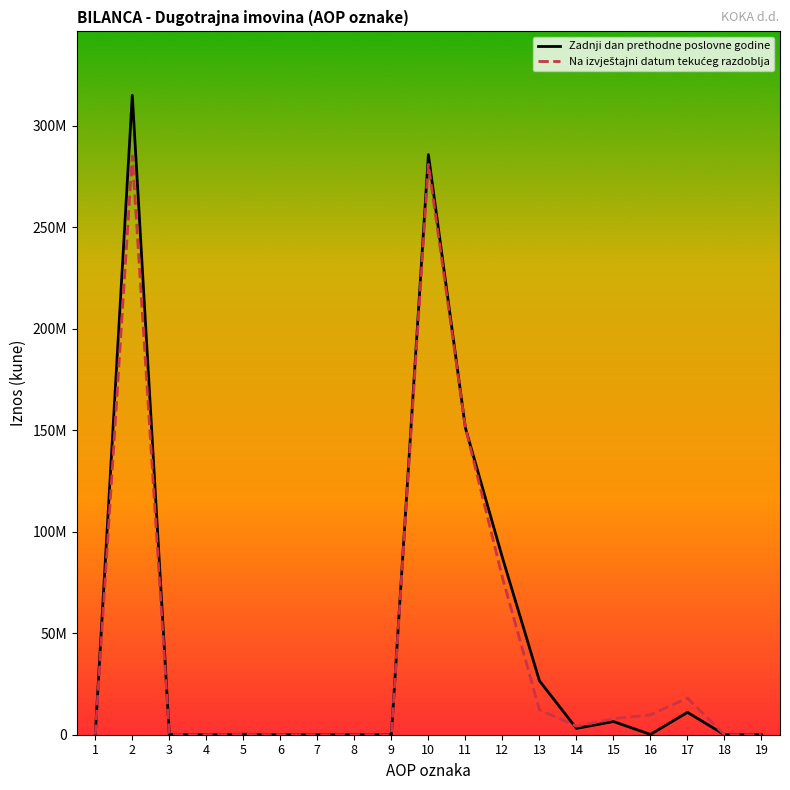

Reading left to right, extract all data points from this chart.

Zadnji dan prethodne poslovne godine: 0	315042457	232092	0	232092	0	0	0	0	285826651	151204413	87249276	26589879	3113652	6497846	133960	11022424	15201	0
Na izvještajni datum tekućeg razdoblja: 0	285116722	162864	0	162864	0	0	0	0	281021581	151302371	77504803	12273769	4186083	7884698	9812324	18042332	15201	0